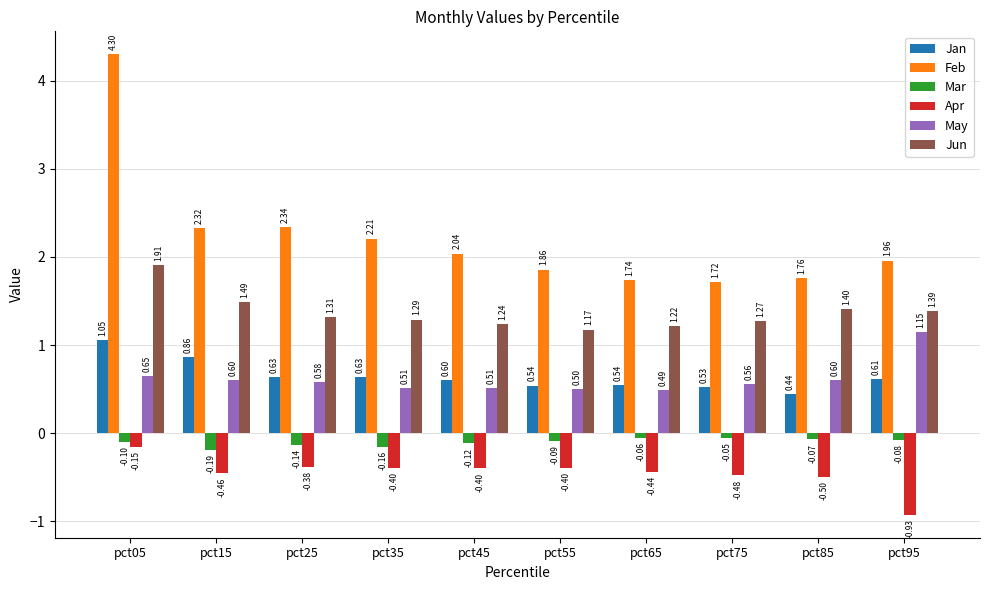

How many Jun values are between 1 and 2?

10